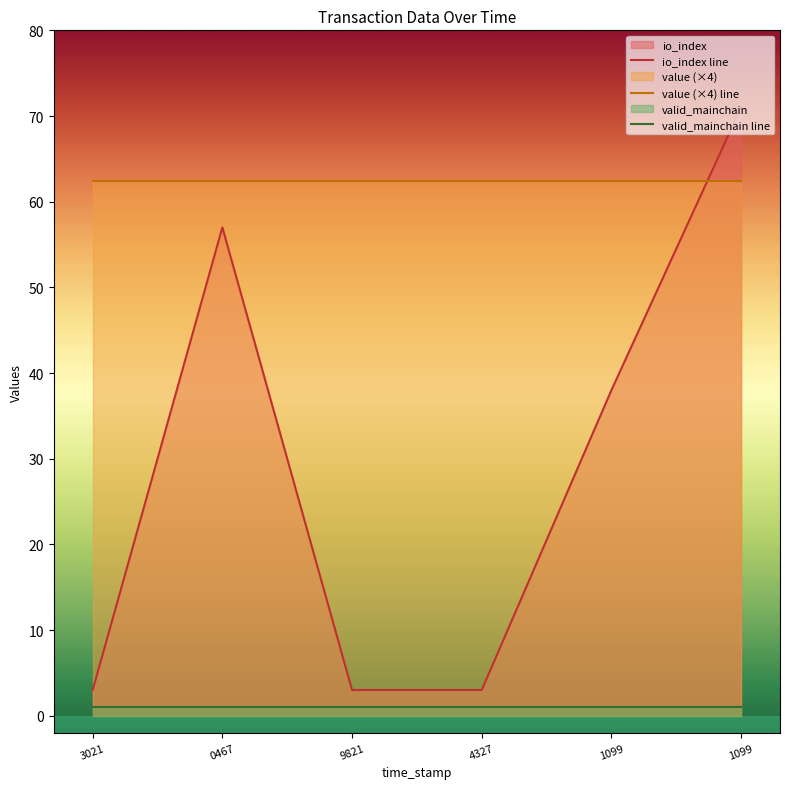

What is the sum of all value (×4) line values?

374.8